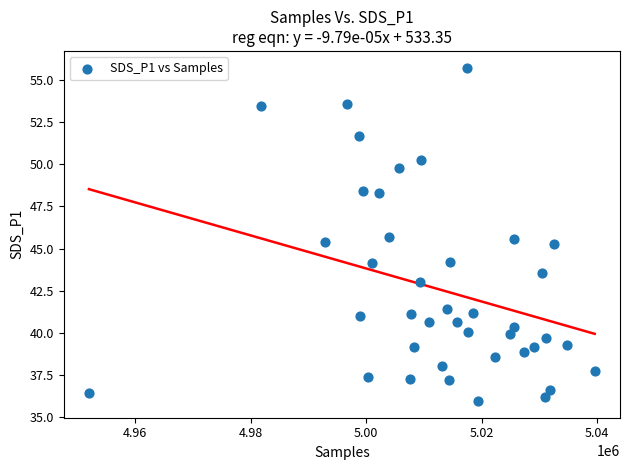

What is the range of X values (max minus min)?

87585.0